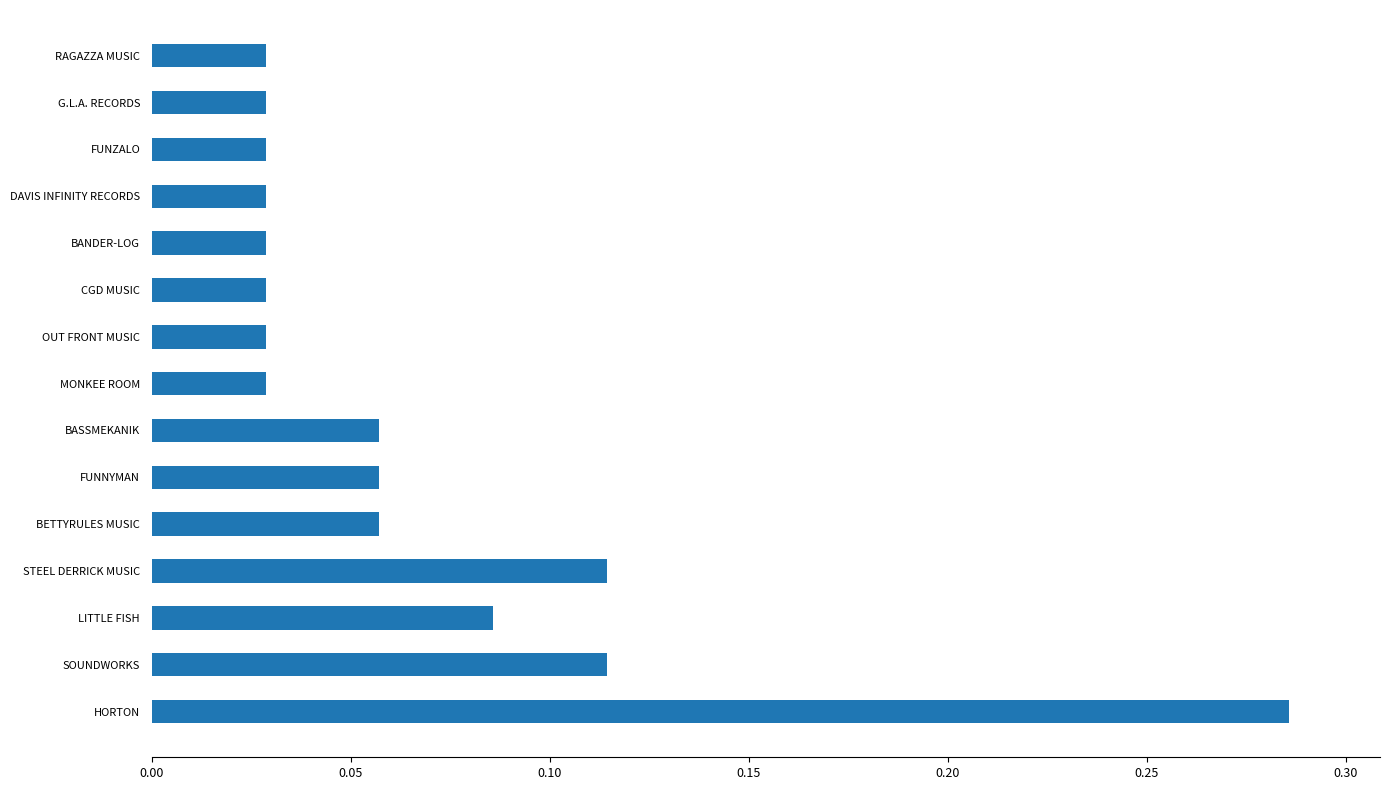

How many values are between 0 and 1?

15